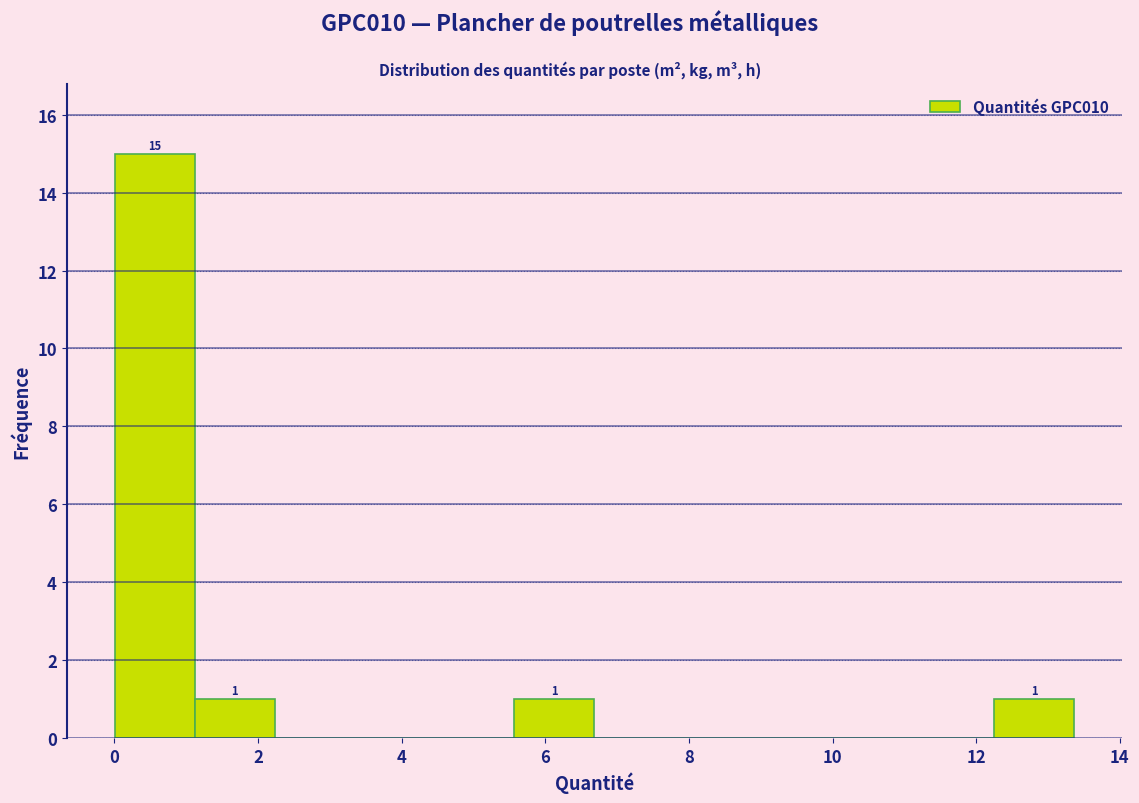

Over which range of the x-axis is the bar tallest?

0.0 to 1.2